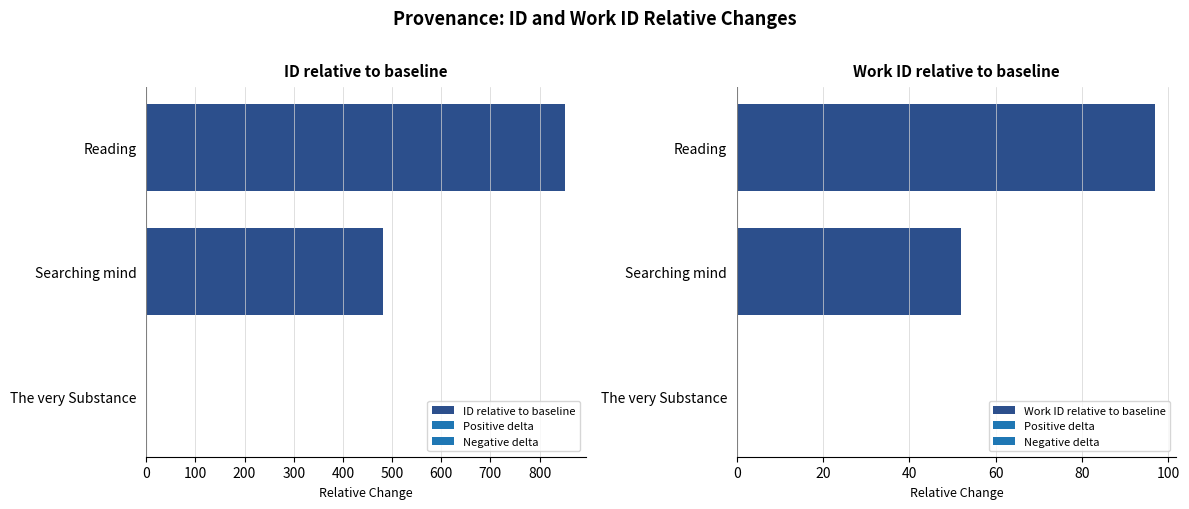

Which series has the largest range (max minus min)?

ID relative to baseline